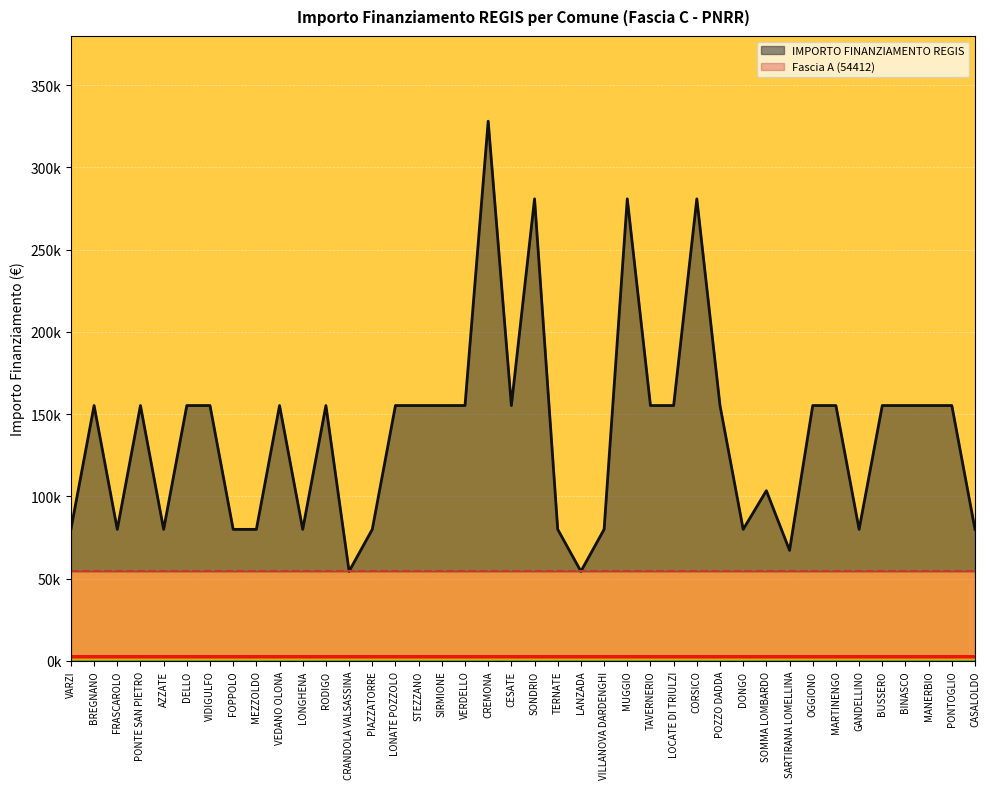

The chart shows a value of 94274 at SIRMIONE. True or false?

False